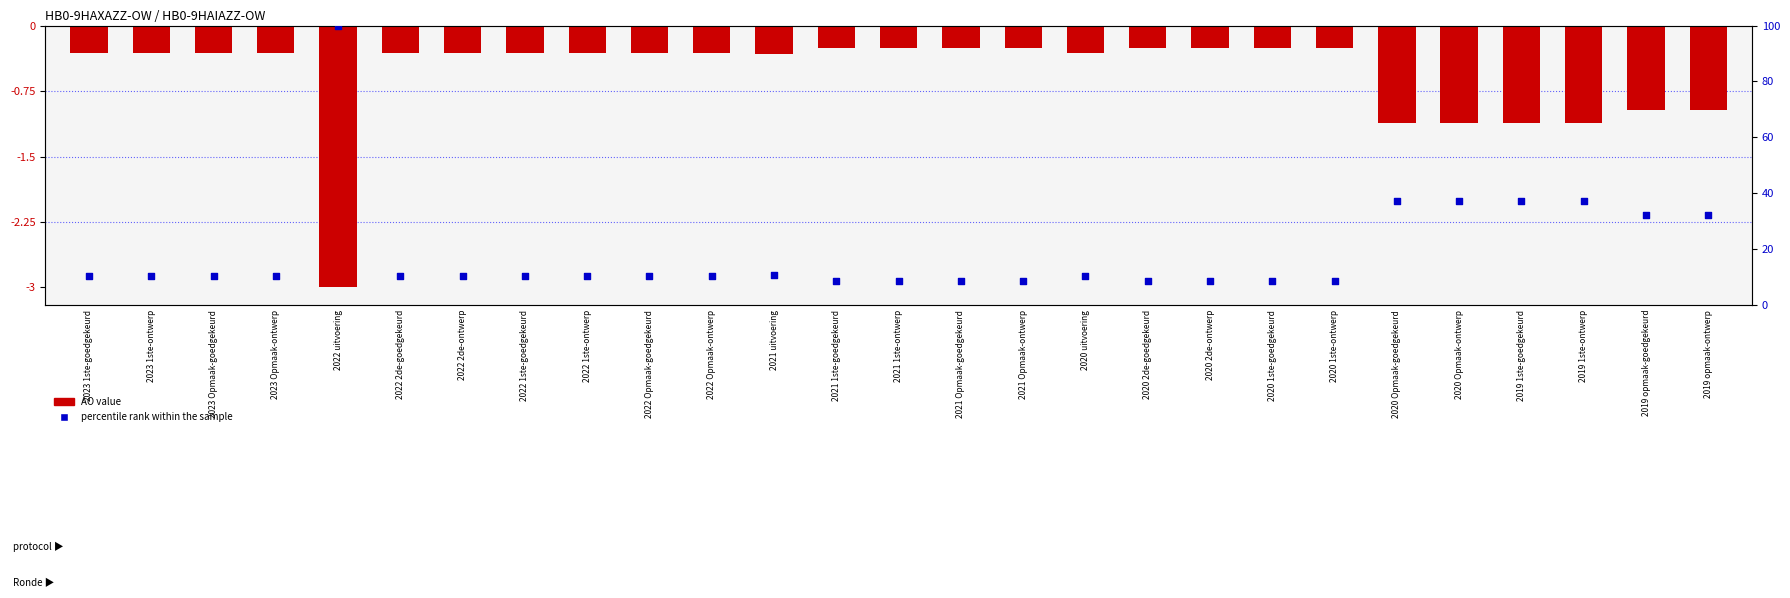

What is the total value across all series at 2020 Opmaak-goedgekeurd?

36.2